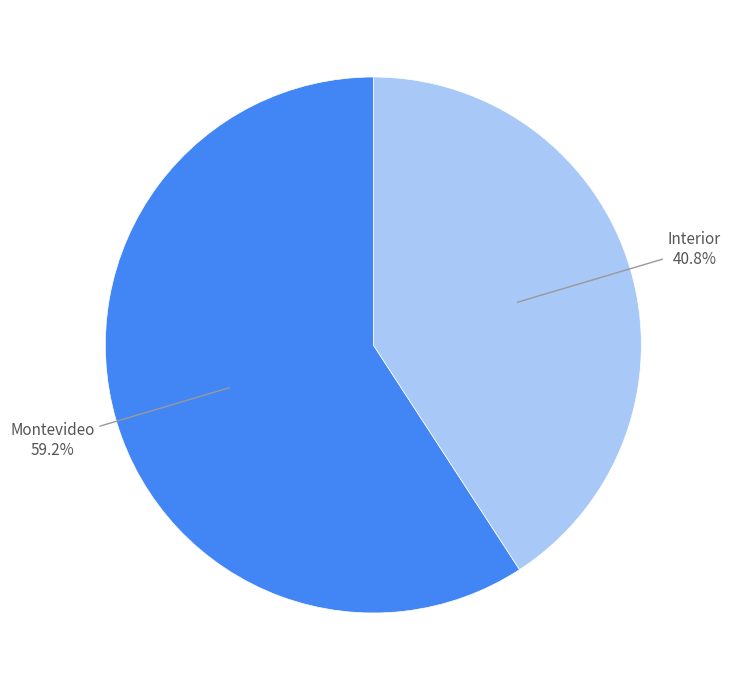

Is there any slice that represents more than half of the pie?

Yes